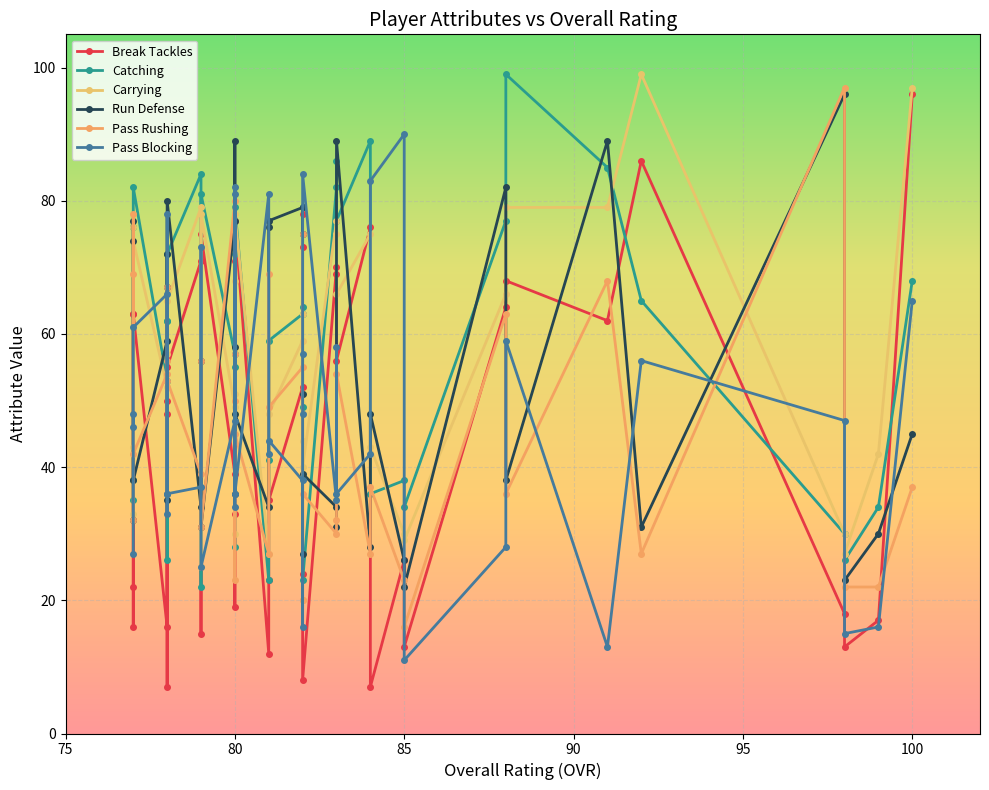

In carrying, how many points are lower than both neighbors (excluding endpoints)?

12